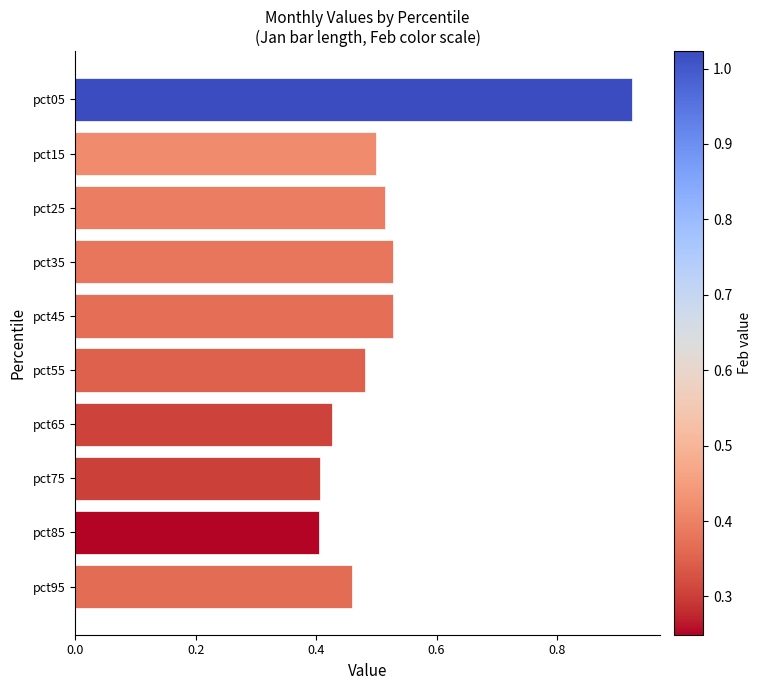

What is the sum of all values?

5.2